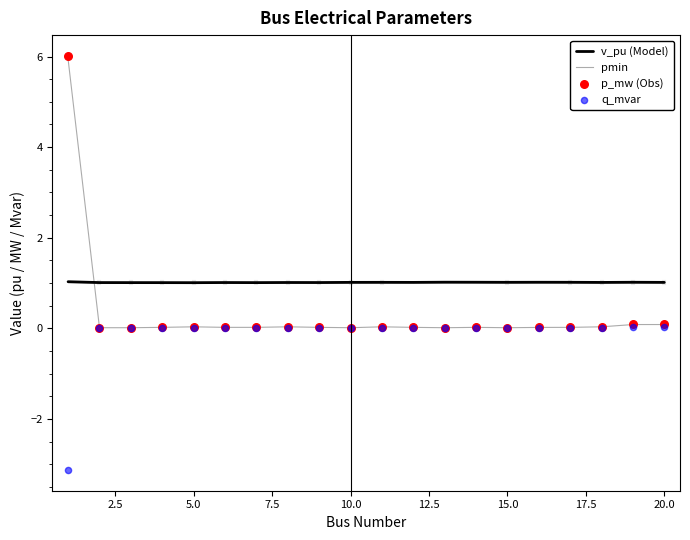

Which series reaches the minimum Y coordinate?

q_mvar